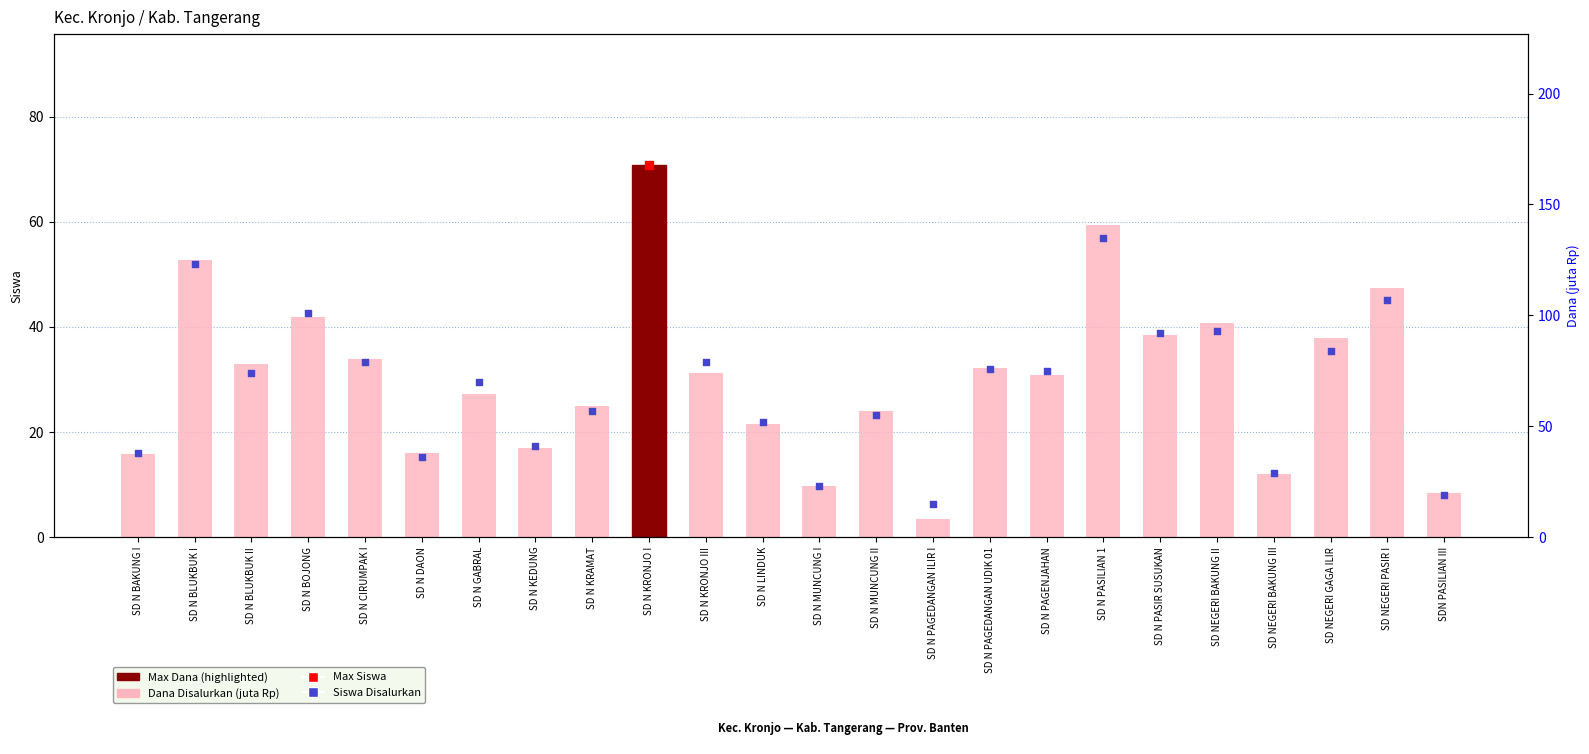

What are all the series names shown in the legend?

Dana Disalurkan (juta Rp), Siswa Disalurkan